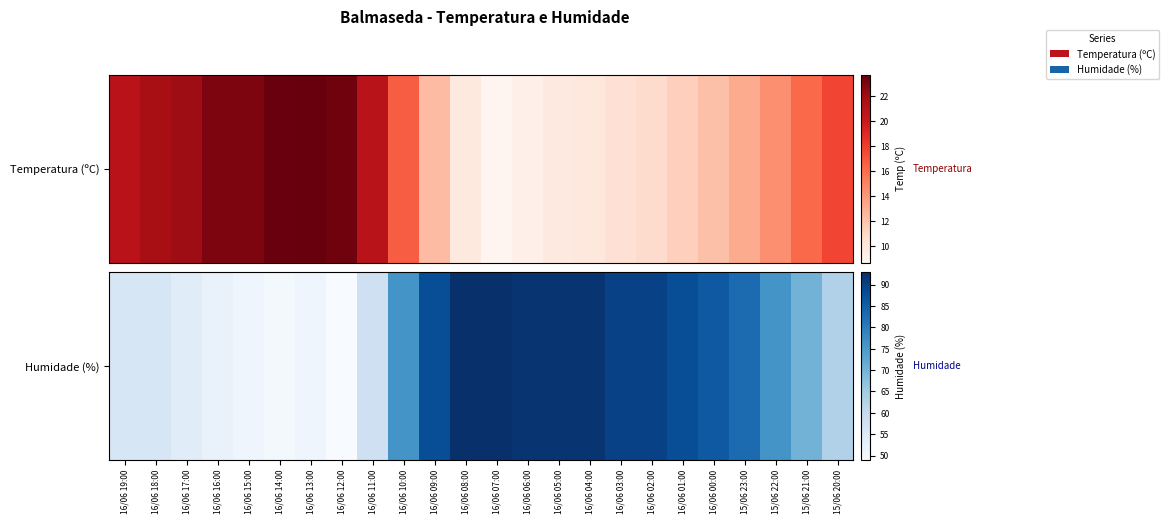

Is it true that the value at 16/06 17:00 is 54?

True